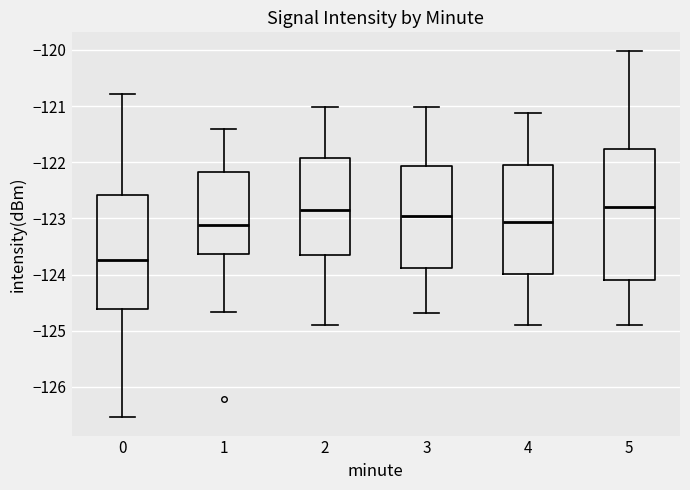

Comparing the boxes themselves (not the whiskers), which one is the tallest?

5